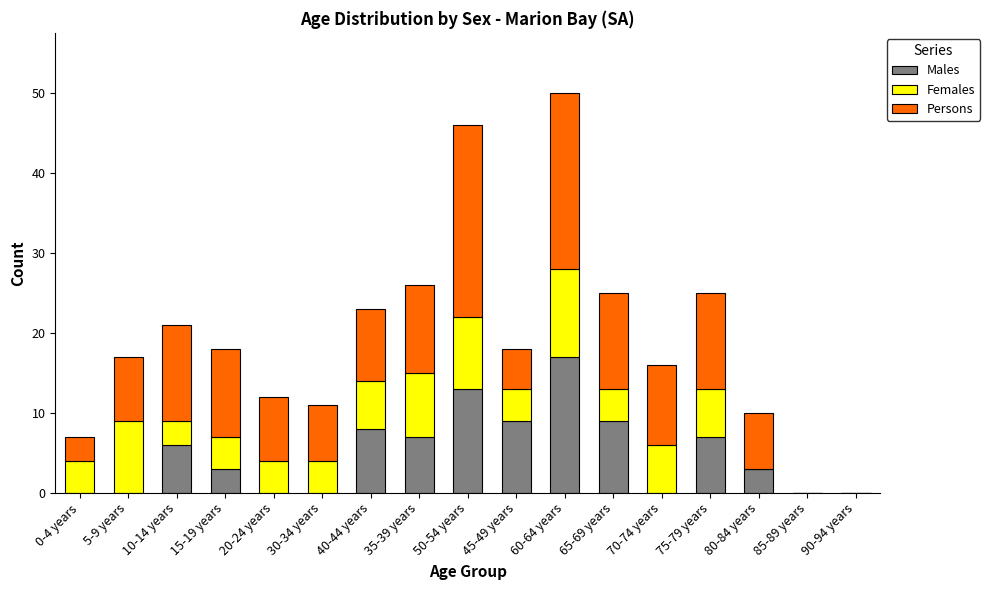

How many distinct data groups are displayed?

3